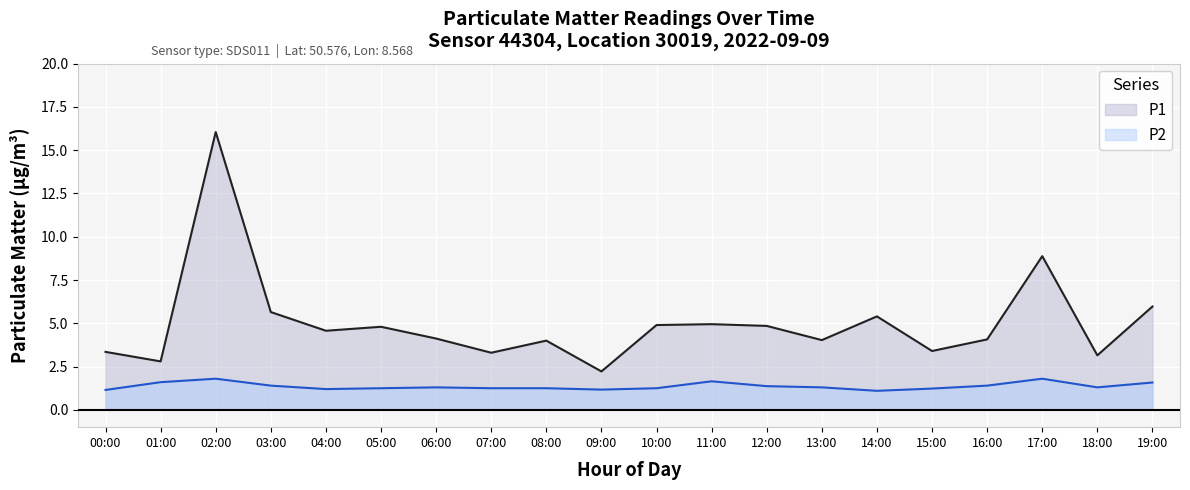

Which category has the lowest value across all series?

14:00